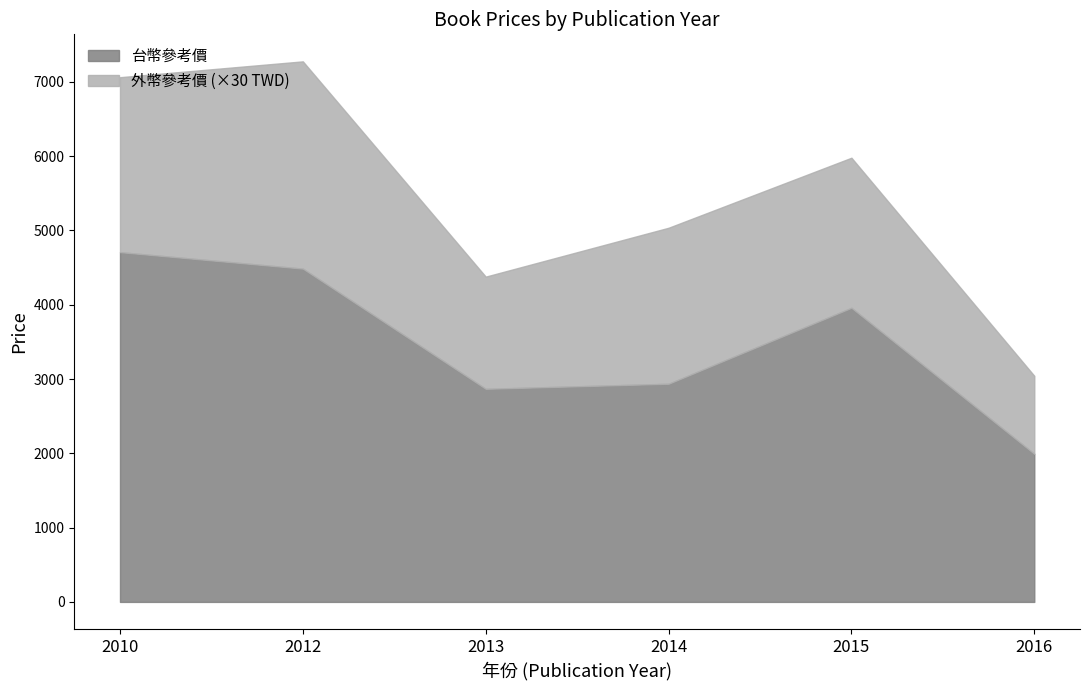

What is the total value across all series at 2016?

3043.7